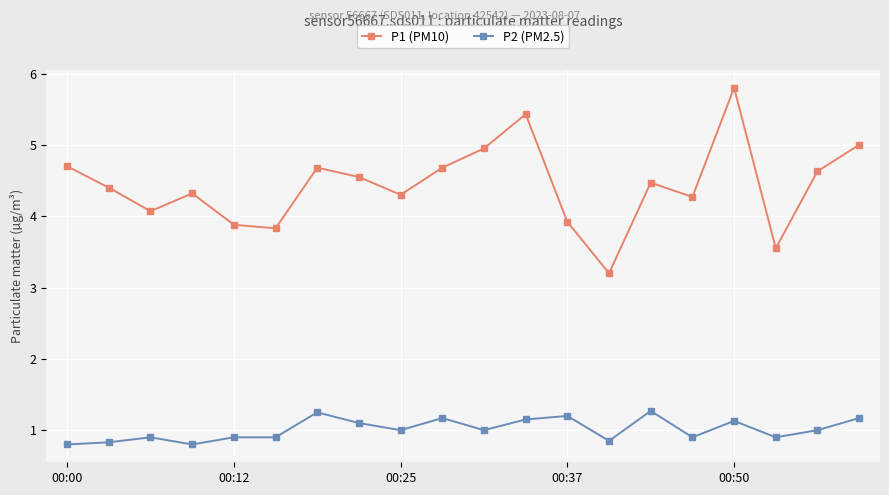

How many lines are shown in the chart?

2